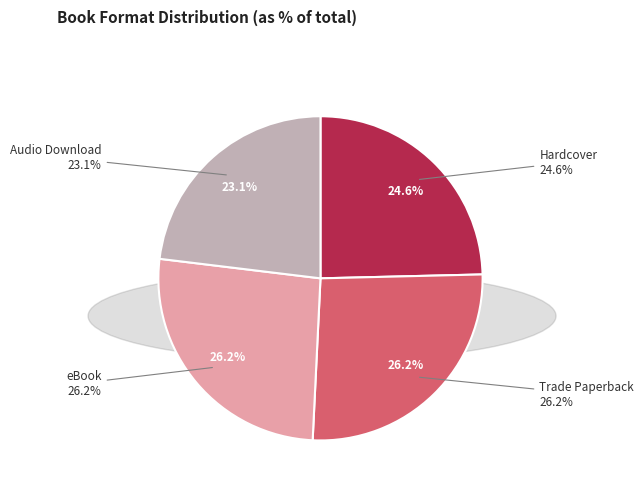

Which category has the biggest portion of the pie?

Trade Paperback